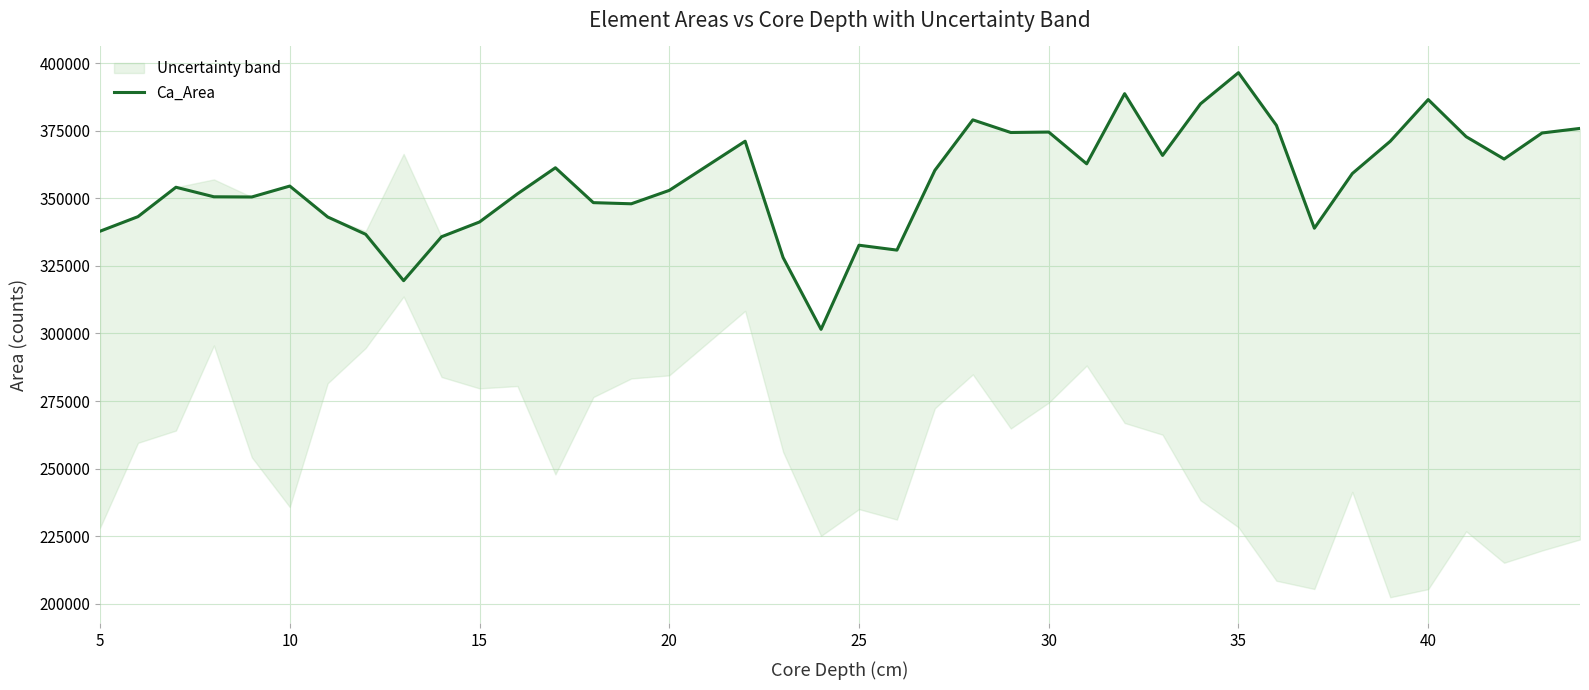

The value of Ca_Area at 35 is 396493. True or false?

True